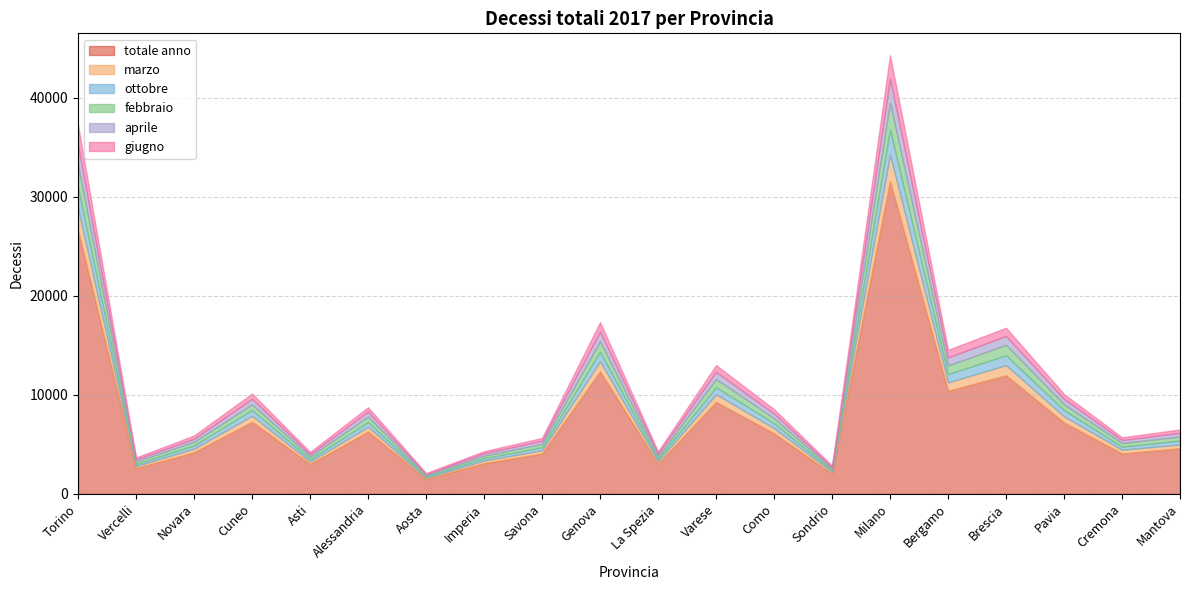

How many interior local peaks does the giugno series have?

6